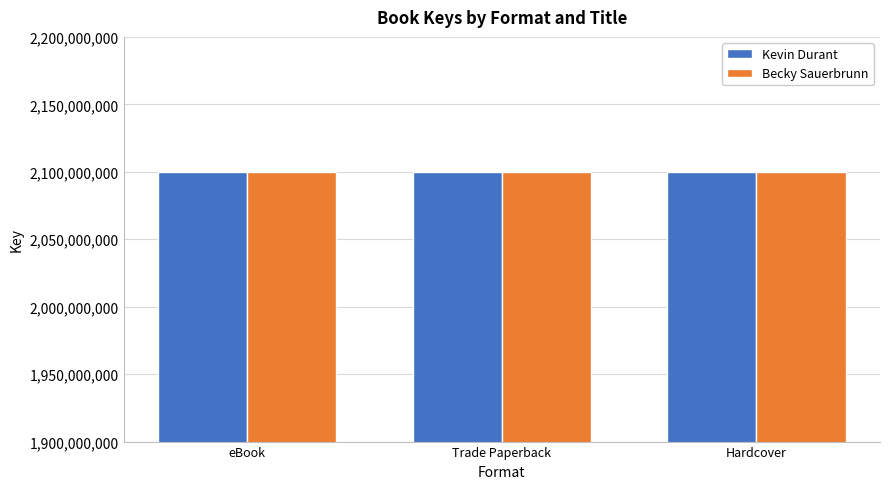

What is the value of the Becky Sauerbrunn bar at the 3rd from the left?

2100091091